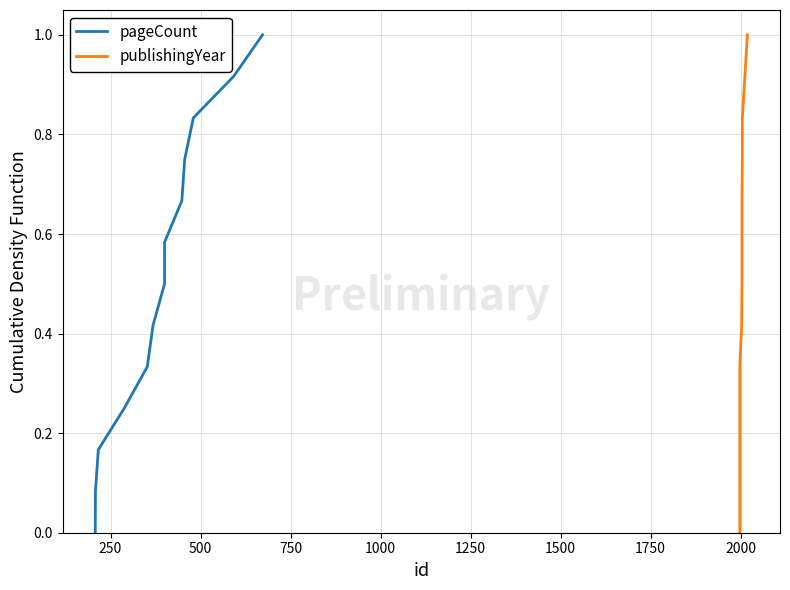

Which series has the largest range (max minus min)?

pageCount